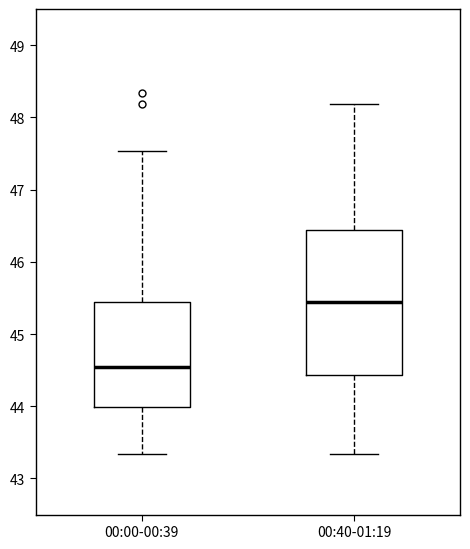

Which box has the lowest median line?

00:00-00:39